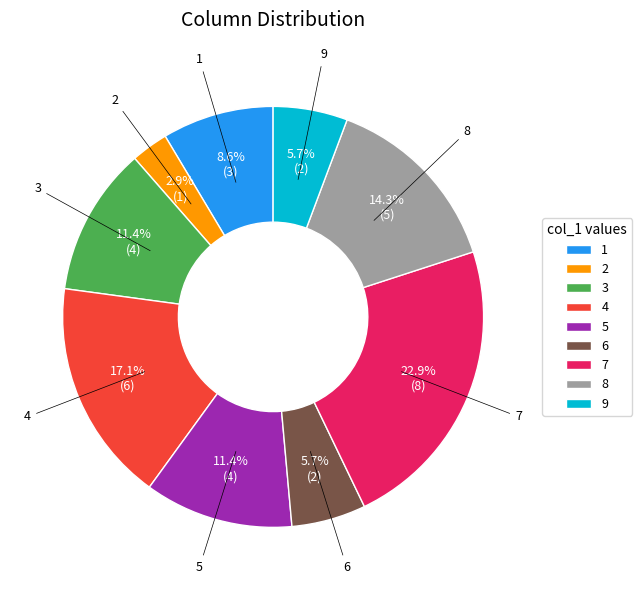

True or false: 9 accounts for 1% of the total.

False